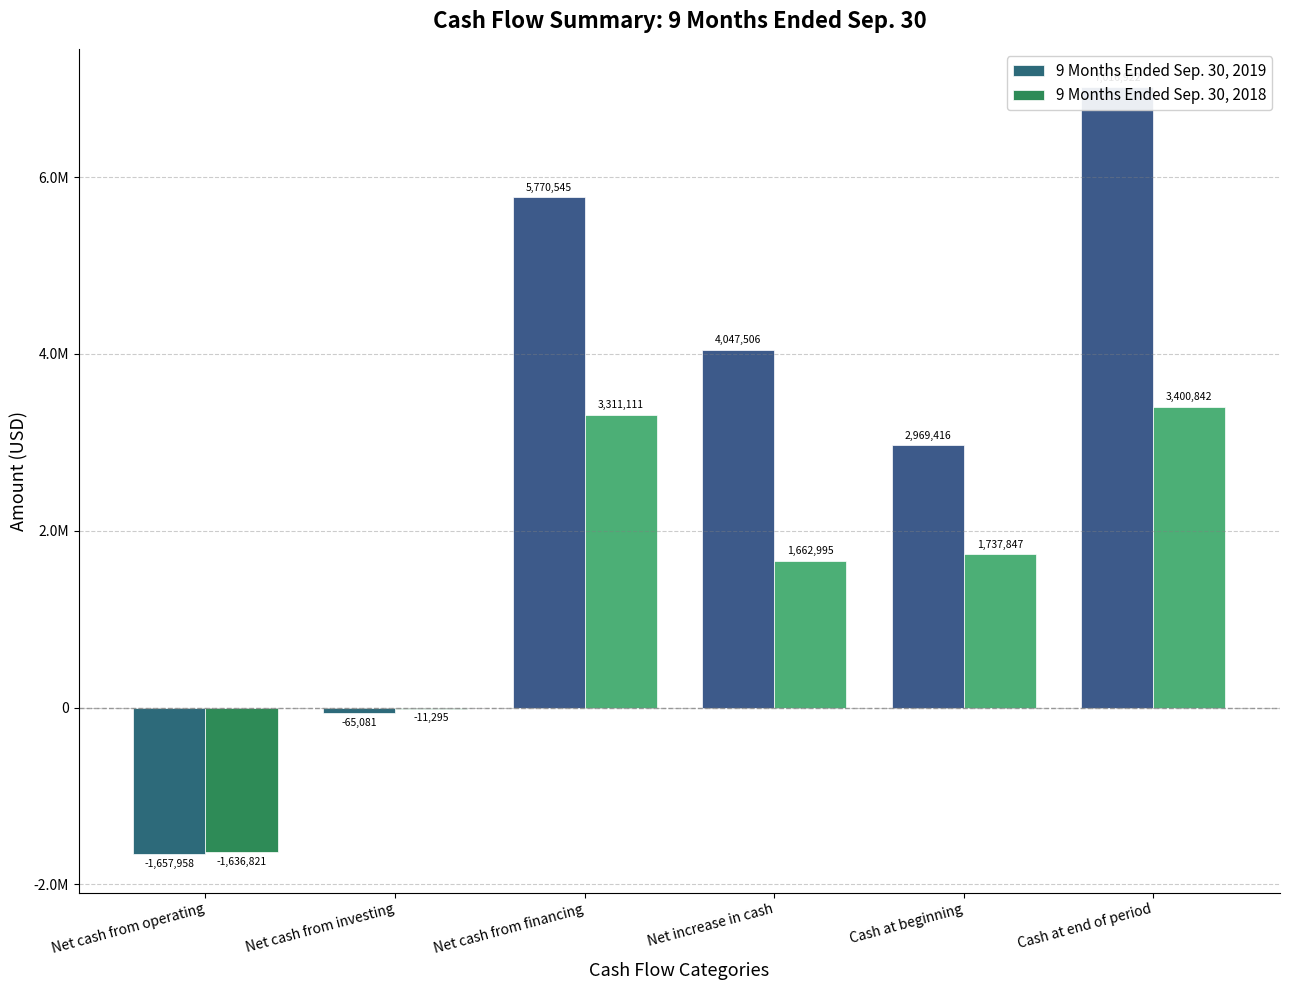

List the labels in order of 9 Months Ended Sep. 30, 2018 value, smallest first.

Net cash from operating, Net cash from investing, Net increase in cash, Cash at beginning, Net cash from financing, Cash at end of period